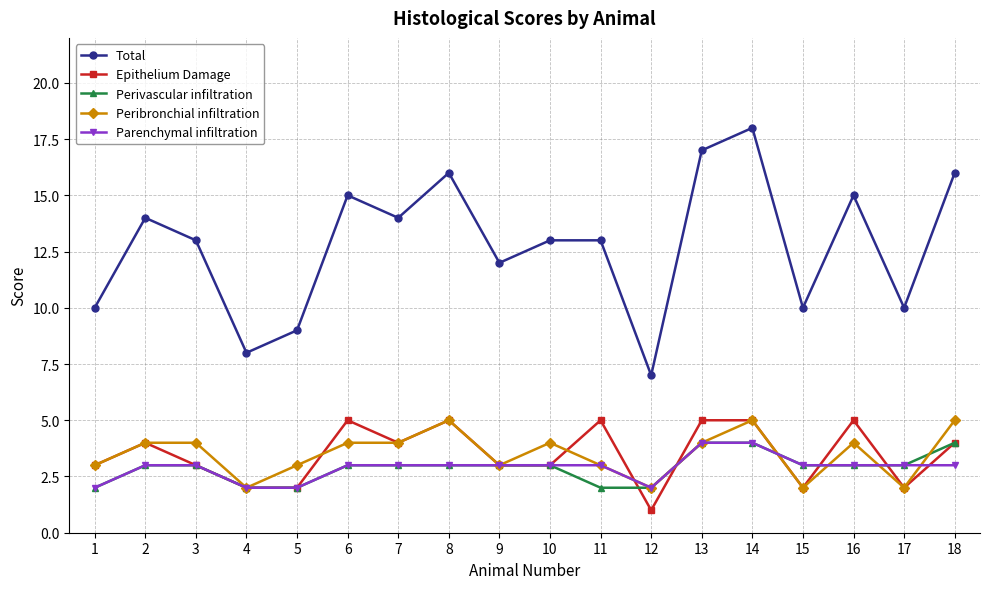

What is the difference between the Parenchymal infiltration values at 15 and 13?

1